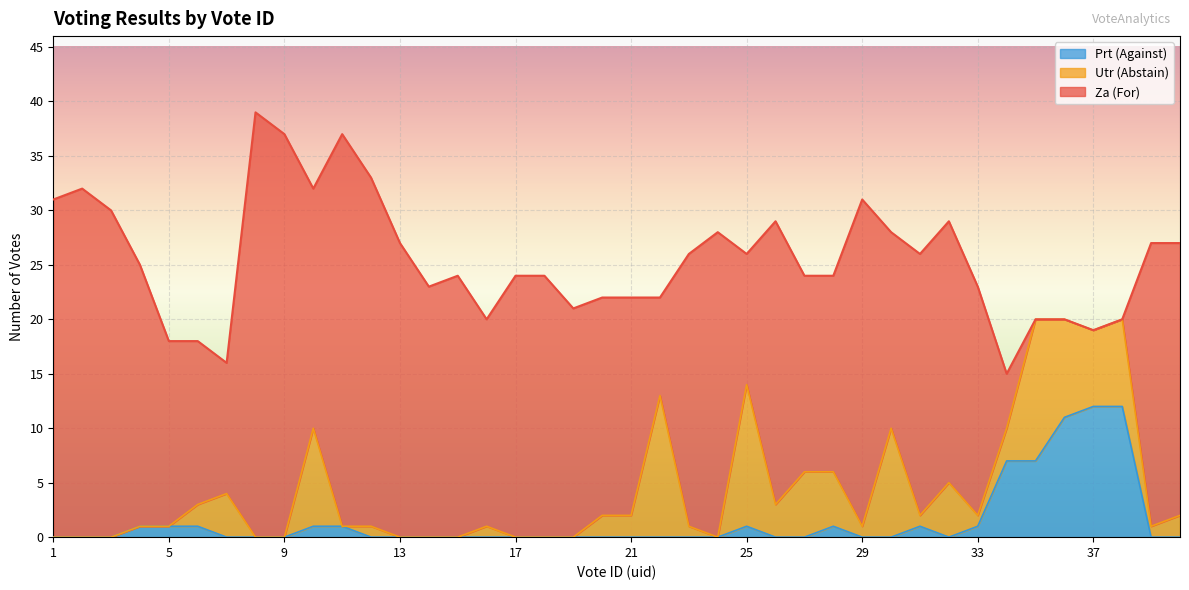

Is it true that Za (For) equals 36 at 33?

False